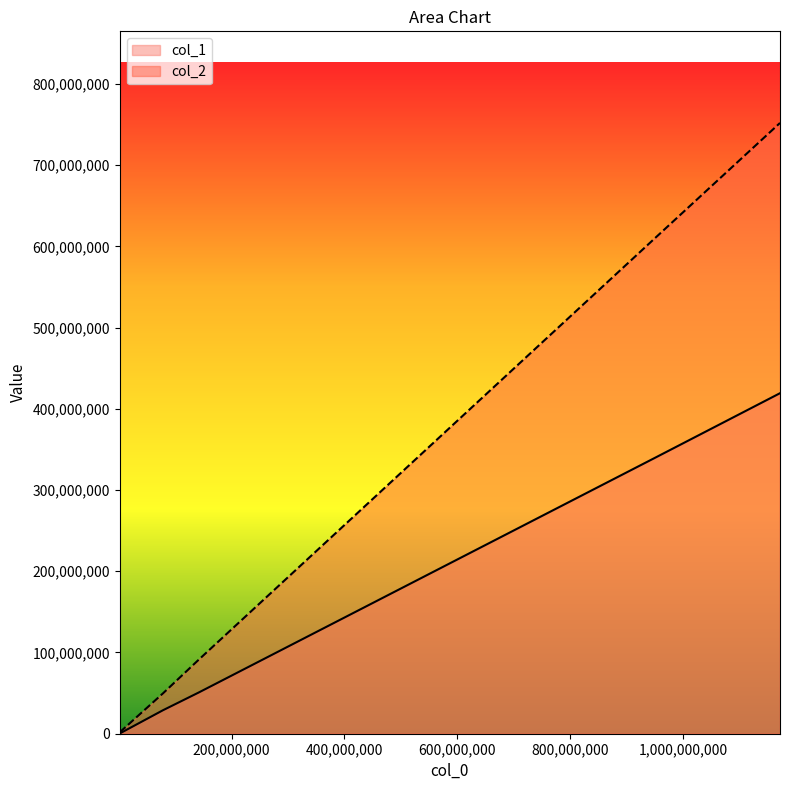

What are all the series names shown in the legend?

col_1, col_2